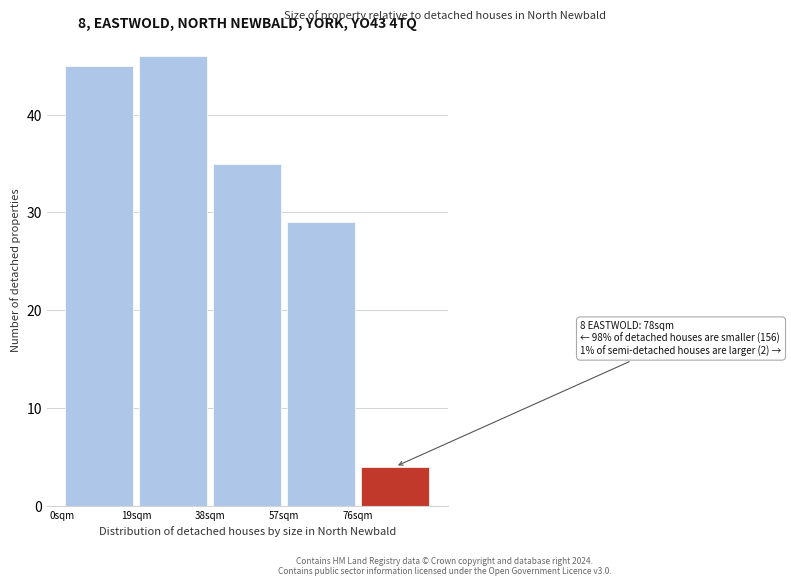

Over which range of the x-axis is the bar tallest?

19 to 38